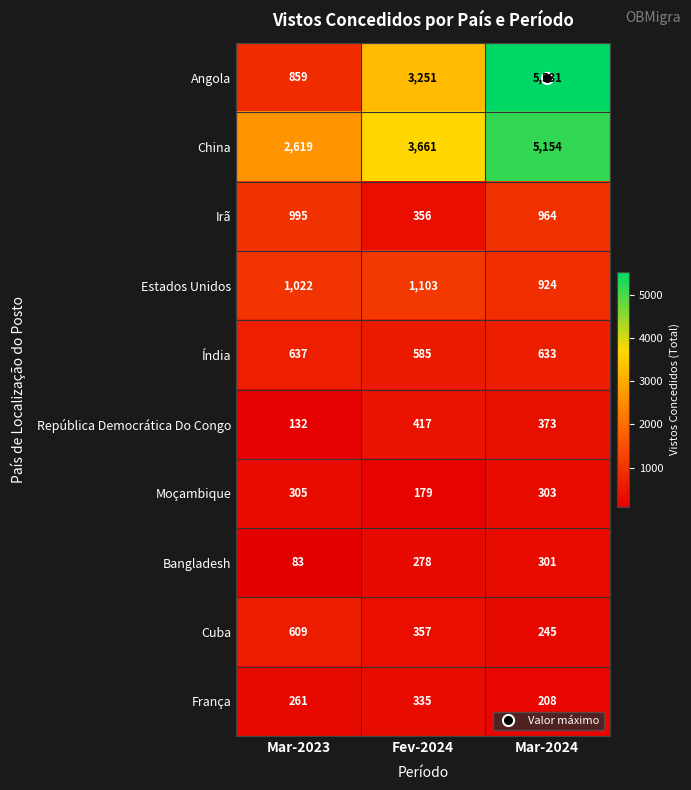

Read the França value at Mar-2024.

208